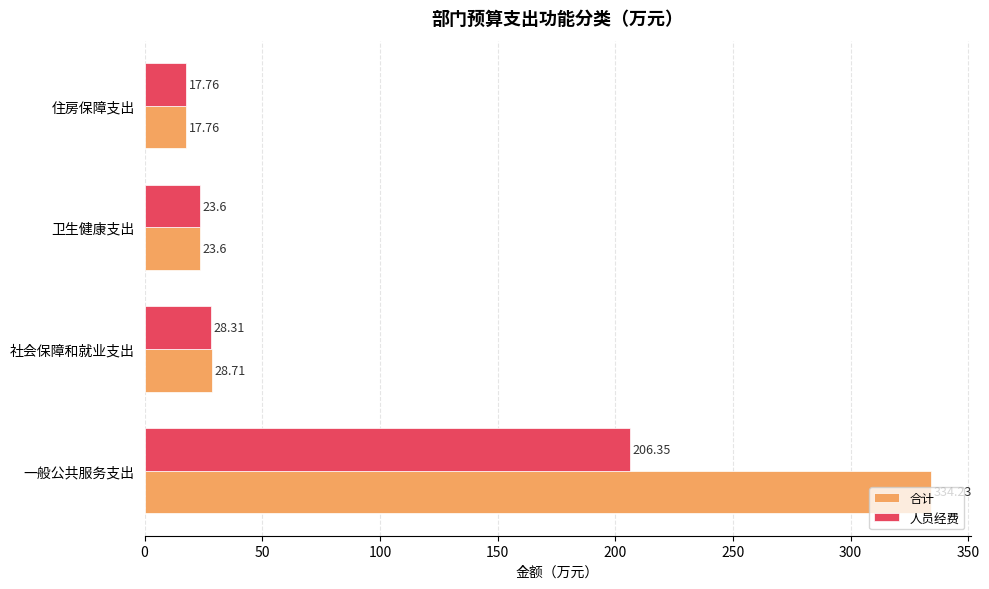

Which series changed the most between 社会保障和就业支出 and 卫生健康支出?

合计